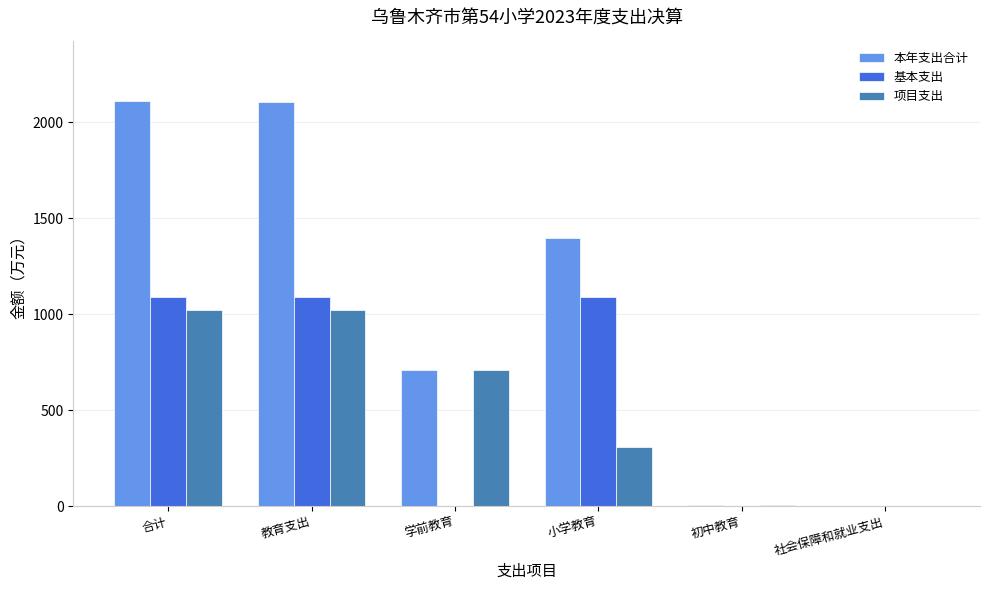

What is the sum of all 本年支出合计 values?

6326.6